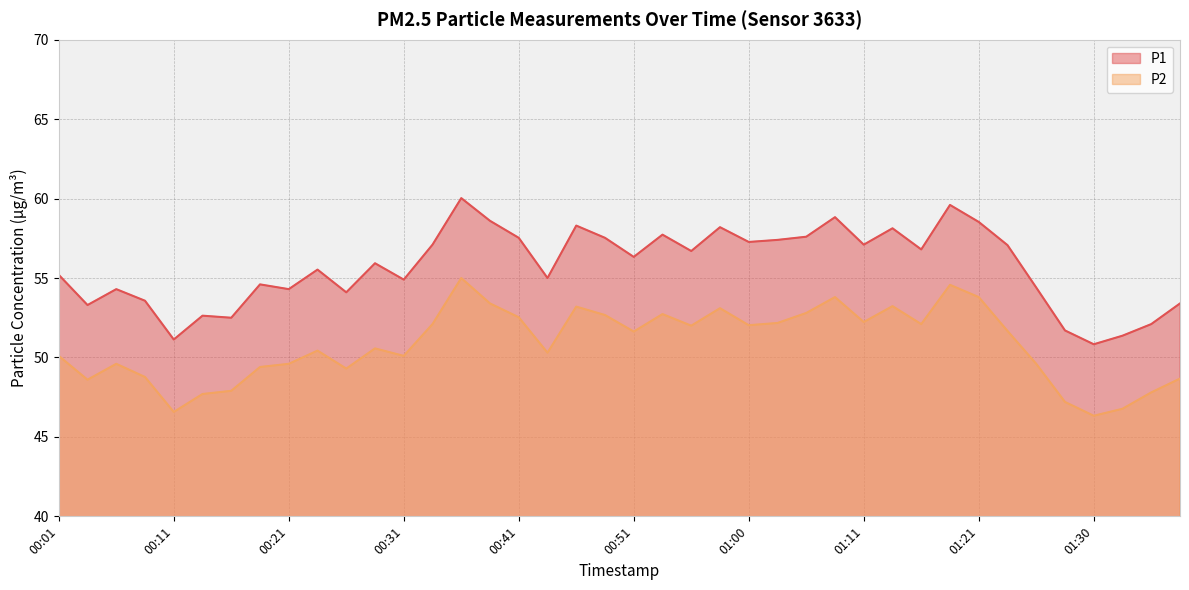

At which category does P2 reach its first local valley?

00:04